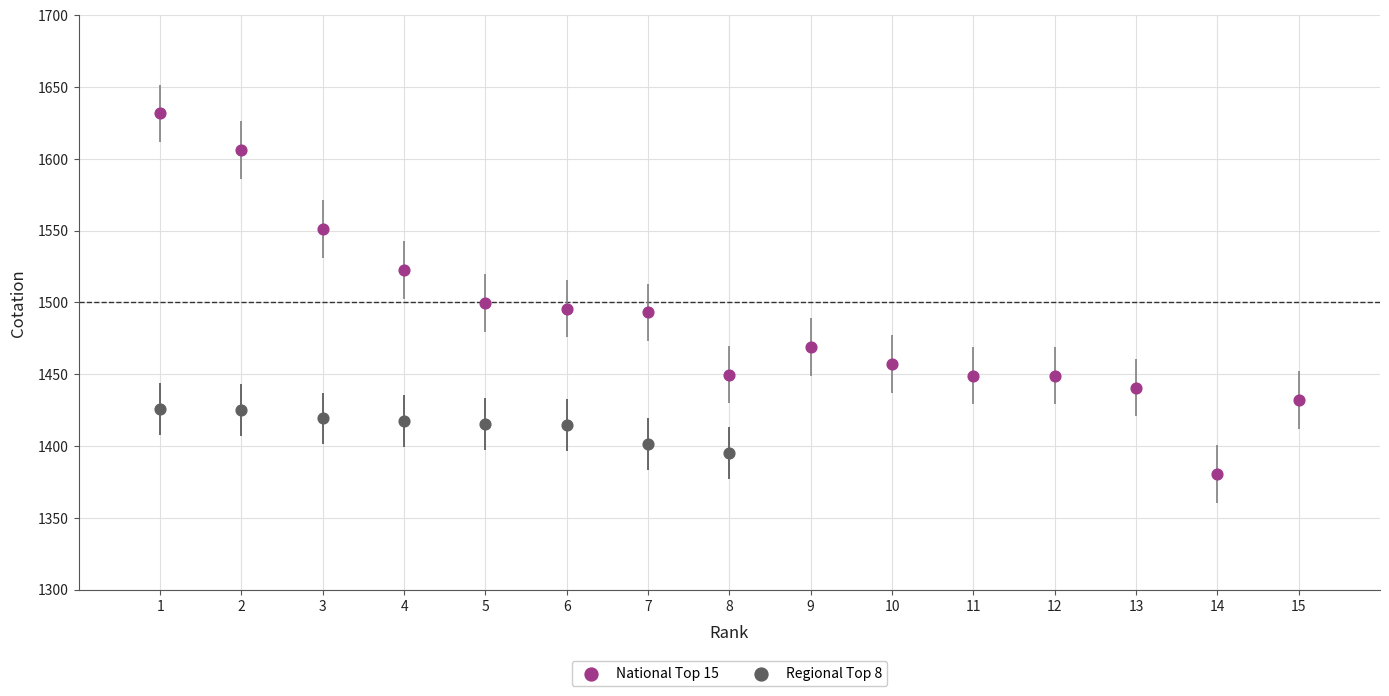

Which series reaches the maximum Y coordinate?

National Top 15